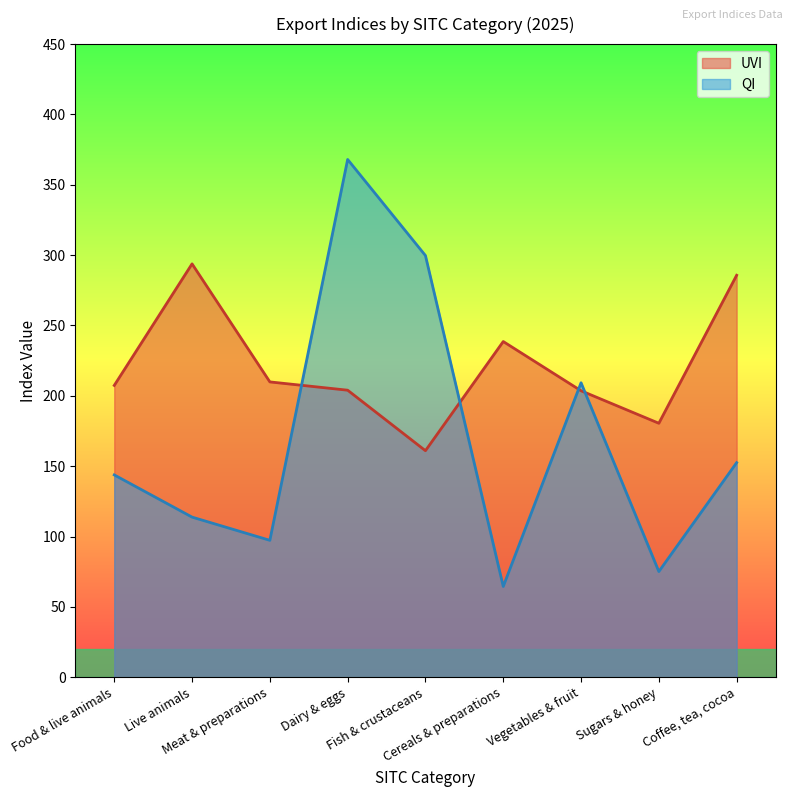

At Sugars & honey, list the series in order from largest to smallest.

UVI, QI